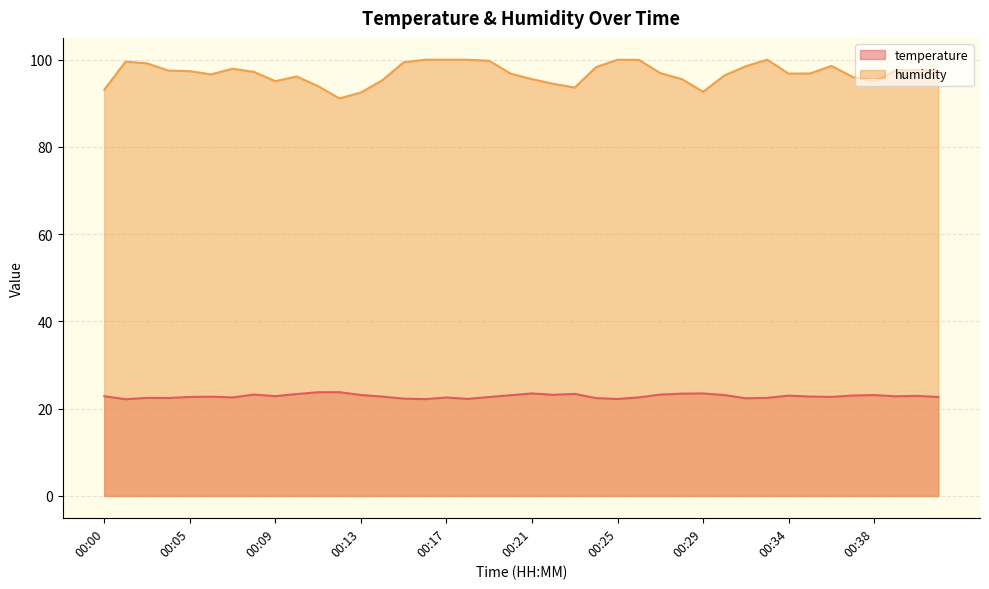

What is the value of the temperature point at the 31st from the left?

22.4